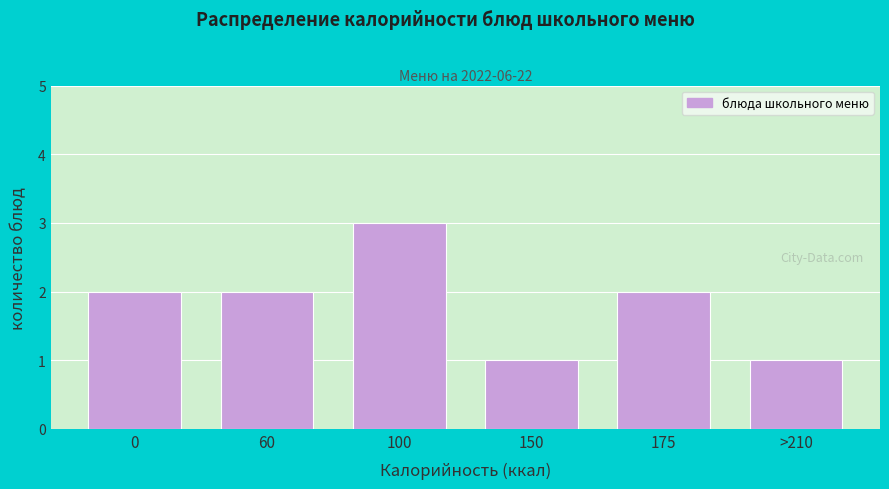

Reading left to right, list all the values displayed in this chart.

0=2	60=2	100=3	150=1	175=2	>210=1